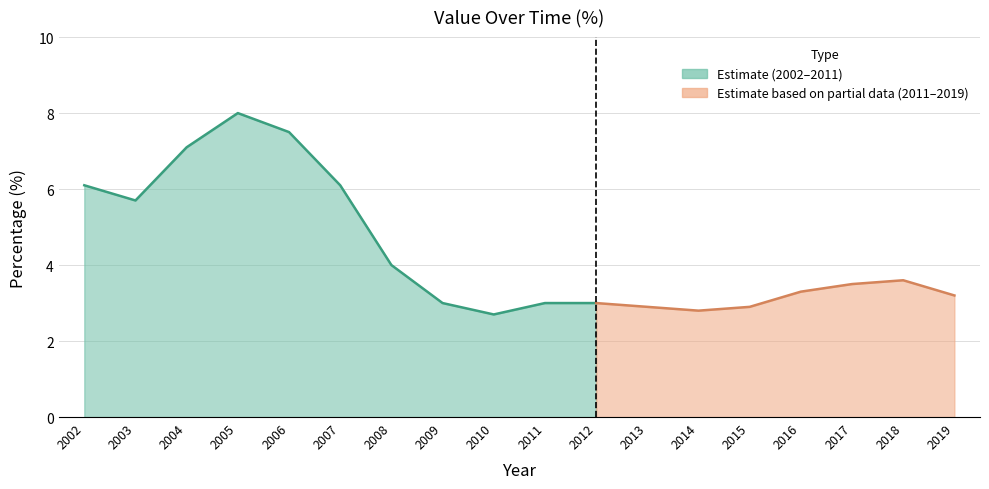

What is the change in value from 2012 to 2016?

+0.3